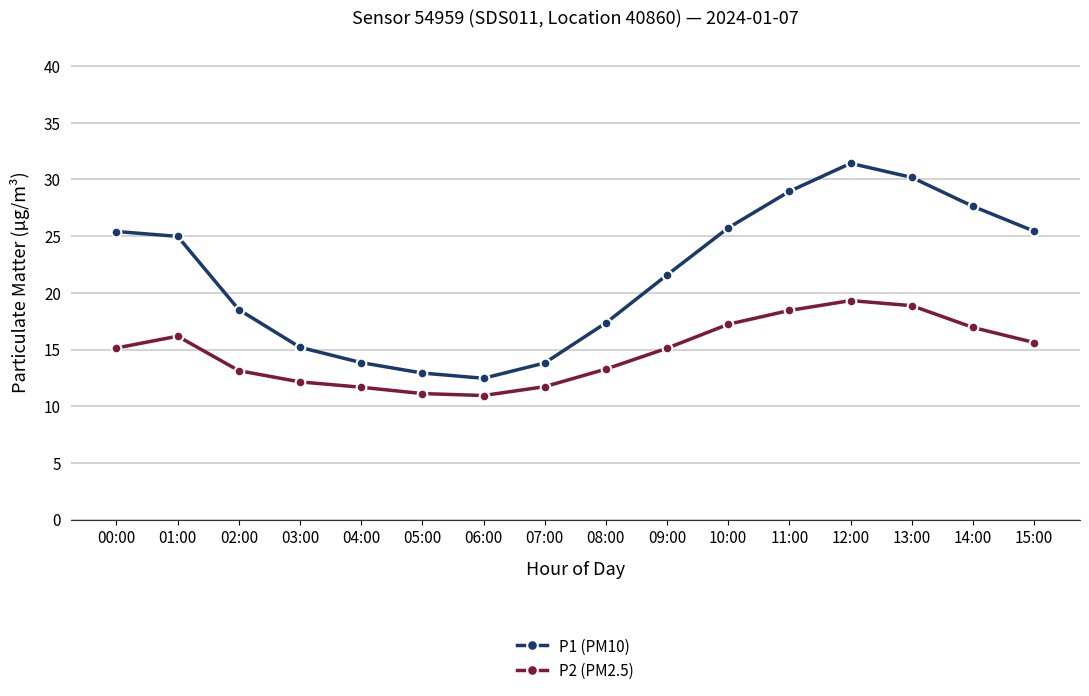

Rank the series by their average value, from lowest to highest.

P2 (PM2.5), P1 (PM10)